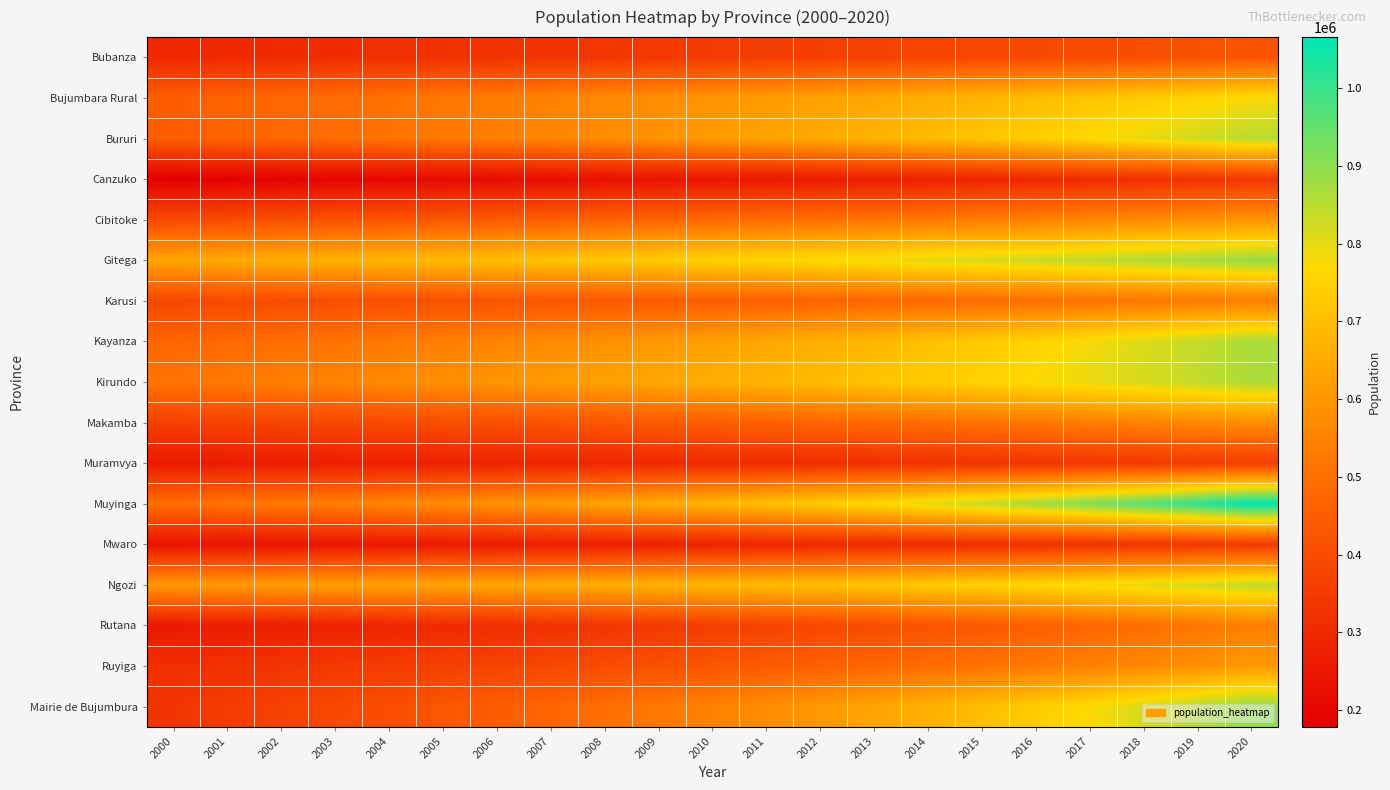

Reading right to left, what are all the values shown in this chart?

Bubanza: 2020=423418.5	2019=415232.1	2018=407260.7	2017=399497.6	2016=391936.6	2015=384571.5	2014=377396.3	2013=370405.2	2012=363592.8	2011=356953.4	2010=350482.0	2009=344173.5	2008=338023.0	2007=332025.7	2006=326177.2	2005=320472.8	2004=314908.4	2003=309479.8	2002=304182.9	2001=299013.9	2000=293969.1
Bujumbara Rural: 2020=776689.9	2019=756151.1	2018=736155.4	2017=716688.5	2016=697736.3	2015=679285.3	2014=661322.2	2013=643834.2	2012=626808.6	2011=610233.2	2010=594096.2	2009=578385.9	2008=563091.0	2007=548200.6	2006=533703.9	2005=519590.6	2004=505850.5	2003=492473.8	2002=479450.8	2001=466772.2	2000=454428.8
Bururi: 2020=852937.6	2019=823924.8	2018=796134.4	2017=769508.1	2016=743990.9	2015=719530.2	2014=696076.3	2013=673582.0	2012=652002.6	2011=631295.3	2010=611419.9	2009=592338.0	2008=574013.0	2007=556410.4	2006=539497.2	2005=523242.2	2004=507615.7	2003=492589.4	2002=478136.4	2001=464231.3	2000=450849.7
Canzuko: 2020=339595.6	2019=328475.5	2018=317758.8	2017=307429.4	2016=297472.0	2015=287872.1	2014=278615.6	2013=269689.1	2012=261079.6	2011=252775.0	2010=244763.3	2009=237033.3	2008=229574.0	2007=222375.1	2006=215426.6	2005=208719.0	2004=202243.0	2003=195989.8	2002=189951.1	2001=184118.8	2000=178485.0
Cibitoke: 2020=593365.3	2019=580511.5	2018=568017.3	2017=555870.8	2016=544060.6	2015=532575.5	2014=521405.0	2013=510538.6	2012=499966.5	2011=489679.1	2010=479667.3	2009=469922.1	2008=460435.0	2007=451197.8	2006=442202.5	2005=433441.4	2004=424907.2	2003=416592.8	2002=408491.2	2001=400595.8	2000=392900.3
Gitega: 2020=889463.7	2019=873889.5	2018=858692.3	2017=843861.3	2016=829385.9	2015=815255.9	2014=801461.4	2013=787992.7	2012=774840.7	2011=761996.3	2010=749450.8	2009=737195.7	2008=725223.0	2007=713524.6	2006=702092.9	2005=690920.5	2004=680000.2	2003=669324.9	2002=658887.9	2001=648682.6	2000=638702.8
Karusi: 2020=535092.9	2019=525379.2	2018=515961.1	2017=506830.9	2016=497980.9	2015=489404.0	2014=481092.9	2013=473040.9	2012=465241.4	2011=457687.9	2010=450374.3	2009=443294.6	2008=436443.0	2007=429813.9	2006=423402.0	2005=417201.9	2004=411208.7	2003=405417.5	2002=399823.5	2001=394422.2	2000=389209.3
Kayanza: 2020=869237.1	2019=838785.3	2018=809777.0	2017=782142.1	2016=755814.6	2015=730731.9	2014=706834.6	2013=684066.8	2012=662375.5	2011=641710.5	2010=622024.5	2009=603272.5	2008=585412.0	2007=568402.9	2006=552207.2	2005=536788.9	2004=522114.0	2003=508150.2	2002=494867.1	2001=482235.8	2000=470229.2
Kirundo: 2020=864285.7	2019=840890.9	2018=818255.4	2017=796352.7	2016=775156.9	2015=754643.4	2014=734788.4	2013=715568.8	2012=696962.6	2011=678948.4	2010=661505.6	2009=644614.5	2008=628256.0	2007=612411.6	2006=597063.7	2005=582195.1	2004=567789.4	2003=553830.7	2002=540303.6	2001=527193.5	2000=514486.0
Makamba: 2020=578273.8	2019=563191.7	2018=548689.4	2017=534743.7	2016=521332.5	2015=508434.3	2014=496028.9	2013=484096.5	2012=472618.4	2011=461576.5	2010=450953.6	2009=440733.1	2008=430899.0	2007=421436.1	2006=412329.9	2005=403566.1	2004=395131.5	2003=387013.1	2002=379198.4	2001=371675.7	2000=364433.5
Muramvya: 2020=357793.6	2019=351745.3	2018=345817.1	2017=340006.4	2016=334310.6	2015=328727.2	2014=323253.6	2013=317887.6	2012=312626.7	2011=307468.6	2010=302411.0	2009=297451.9	2008=292589.0	2007=287820.2	2006=283143.6	2005=278557.0	2004=274058.5	2003=269646.4	2002=265318.6	2001=261073.3	2000=256908.9
Muyinga: 2020=1065683.7	2019=1012760.1	2018=963760.0	2017=918370.6	2016=876306.2	2015=837305.7	2014=801130.2	2013=767561.5	2012=736400.2	2011=707464.0	2010=680586.1	2009=655614.2	2008=632409.0	2007=610843.3	2006=590800.7	2005=572174.9	2004=554868.8	2003=538793.6	2002=523868.3	2001=510018.8	2000=497177.6
Mwaro: 2020=346625.9	2019=339767.2	2018=333052.2	2017=326477.6	2016=320040.4	2015=313737.6	2014=307566.3	2013=301523.6	2012=295606.6	2011=289812.8	2010=284139.3	2009=278583.5	2008=273143.0	2007=267815.2	2006=262597.6	2005=257487.9	2004=252483.8	2003=247582.9	2002=242783.0	2001=238082.0	2000=233477.6
Ngozi: 2020=840819.8	2019=820012.3	2018=800442.1	2017=782044.7	2016=764760.3	2015=748533.5	2014=733313.0	2013=719051.3	2012=705704.9	2011=693233.5	2010=681600.3	2009=670771.7	2008=660717.0	2007=651408.4	2006=642820.9	2005=634932.1	2004=627722.1	2003=621173.3	2002=615270.7	2001=610001.3	2000=605354.4
Rutana: 2020=537511.3	2019=515078.9	2018=493834.8	2017=473710.4	2016=454641.3	2015=436566.7	2014=419429.8	2013=403176.9	2012=387757.7	2011=373124.6	2010=359233.2	2009=346041.5	2008=333510.0	2007=321601.6	2006=310281.3	2005=299516.3	2004=289275.7	2003=279530.2	2002=270252.6	2001=261416.9	2000=252999.0
Ruyiga: 2020=608063.4	2019=585980.5	2018=564918.9	2017=544828.2	2016=525660.4	2015=507369.9	2014=489913.5	2013=473250.1	2012=457340.7	2011=442148.3	2010=427637.7	2009=413775.5	2008=400530.0	2007=387871.0	2006=375769.9	2005=364199.6	2004=353134.2	2003=342549.2	2002=332421.3	2001=322728.4	2000=313449.4
Mairie de Bujumbura: 2020=898314.2	2019=855101.3	2018=813967.1	2017=774811.6	2016=737539.7	2015=702060.8	2014=668288.5	2013=636140.8	2012=605539.6	2011=576410.4	2010=548682.5	2009=522288.4	2008=497164.0	2007=473248.2	2006=450482.8	2005=428812.6	2004=408184.8	2003=388549.3	2002=369858.3	2001=352066.5	2000=335130.5